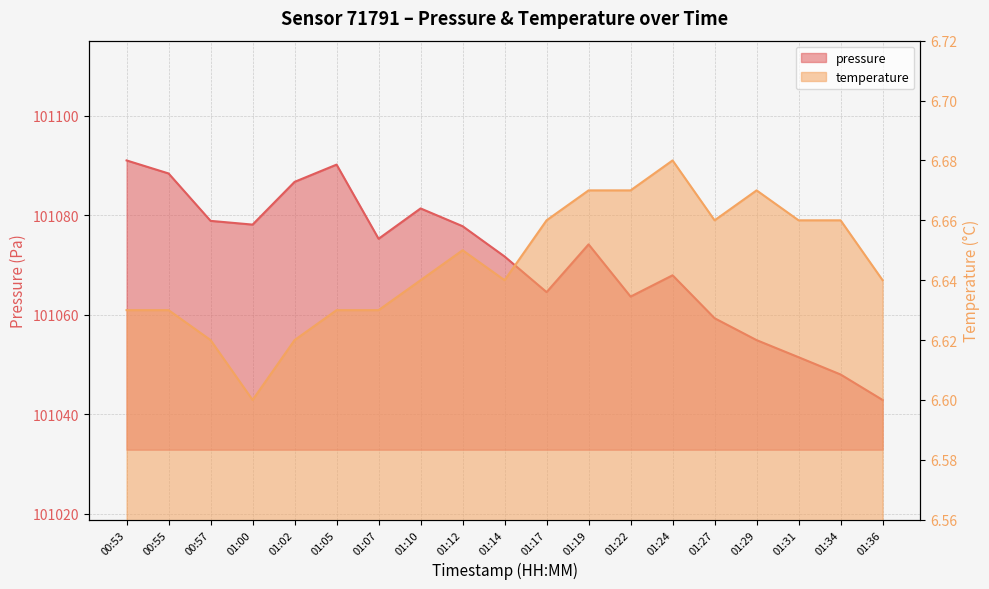

List the labels in order of temperature value, smallest first.

01:00, 00:57, 01:02, 00:53, 00:55, 01:05, 01:07, 01:10, 01:14, 01:36, 01:12, 01:17, 01:27, 01:31, 01:34, 01:19, 01:22, 01:29, 01:24